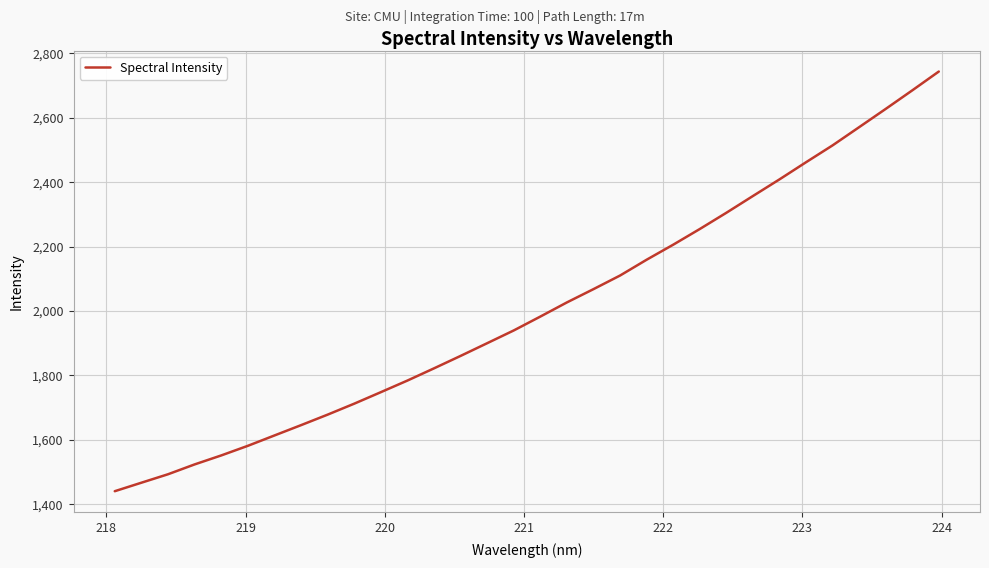

What is the maximum value shown in the chart?

2744.0